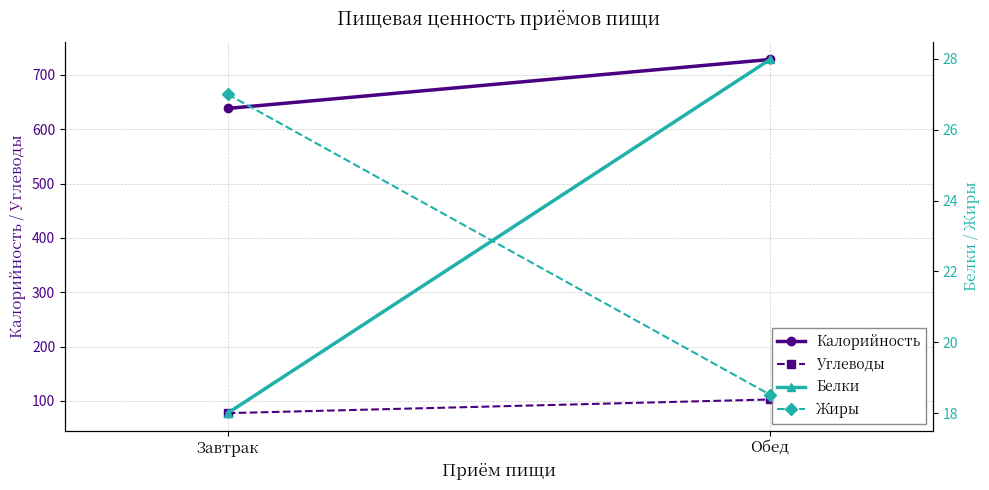

What is the value of the Жиры point at the 1st from the left?

27.0